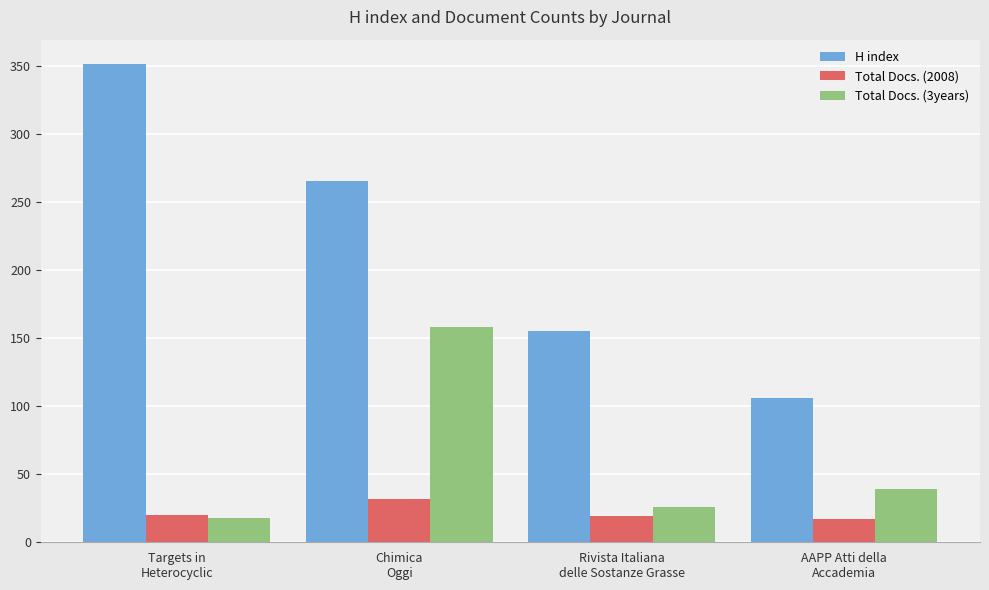

How many categories are shown in the chart?

4